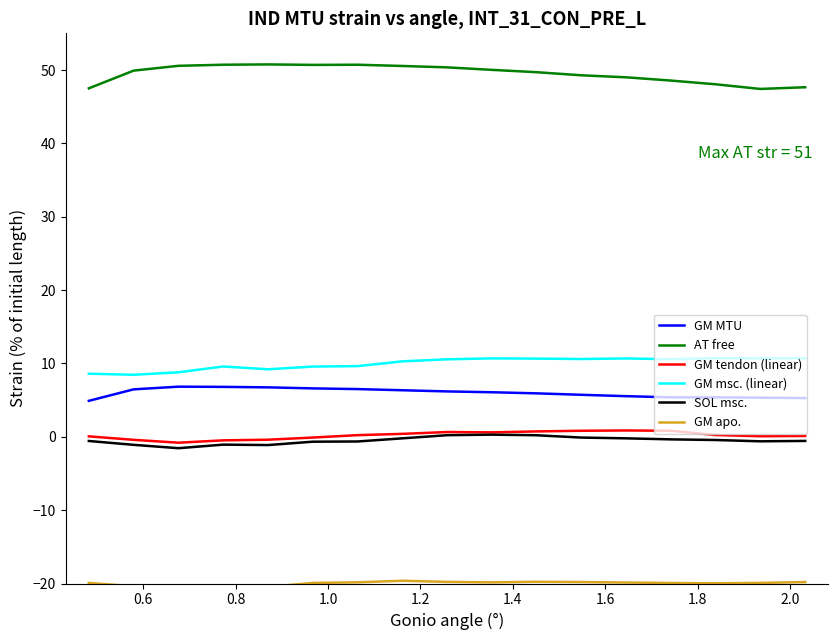

True or false: GM msc. (linear) and GM tendon (linear) cross at least once.

False